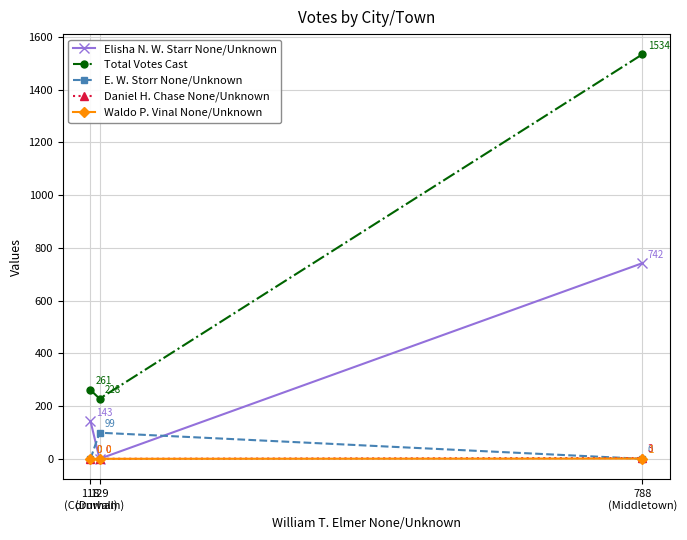

Count the Daniel H. Chase None/Unknown values in the range 0 to 3.

3